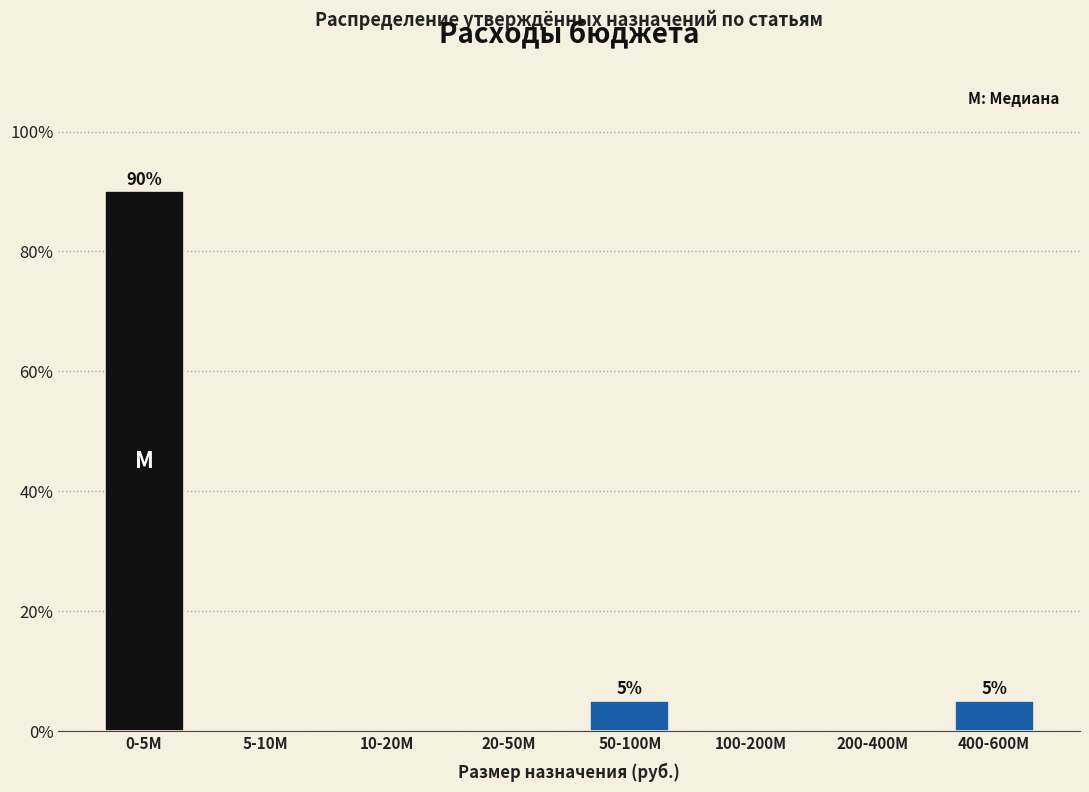

Reading right to left, list all the values displayed in this chart.

400-600M=5	200-400M=0	100-200M=0	50-100M=5	20-50M=0	10-20M=0	5-10M=0	0-5M=90